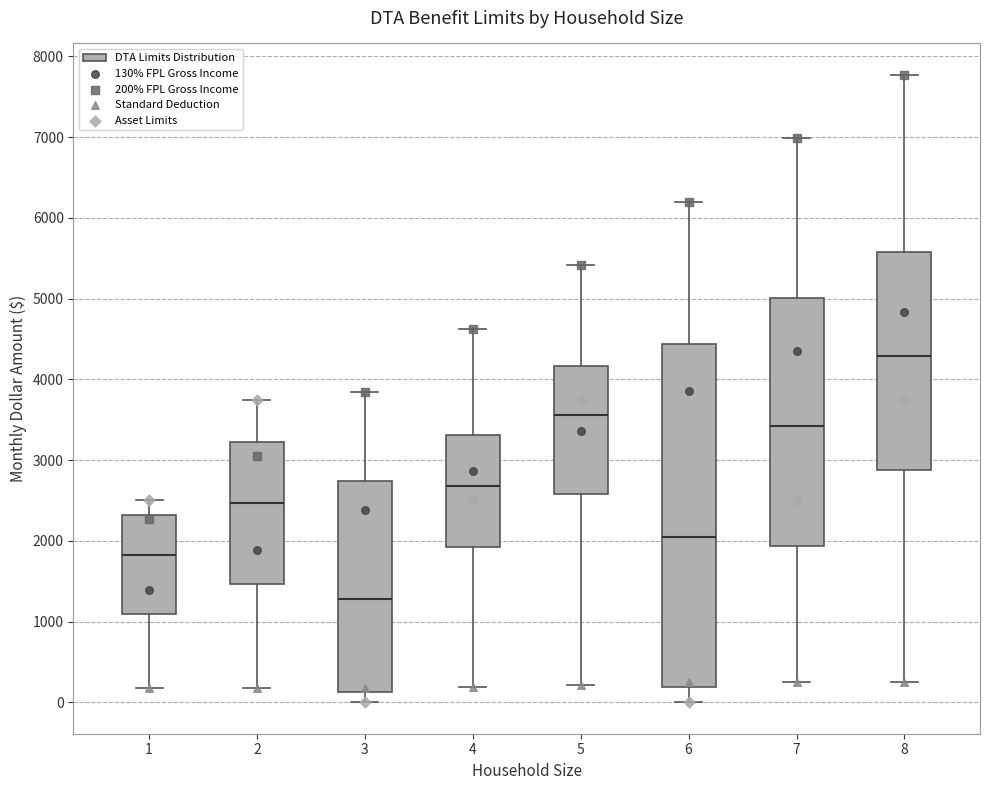

Reading left to right, transcribe this box plot: for each box, give where its median line is, the range the box spans, and where its two whiskers end, as read against the y-axis. The values are not printed on the chart, so give them approximately, as read against the axis.

1: median 1800, box 1100 to 2300, whiskers 200 to 2500
2: median 2500, box 1500 to 3200, whiskers 200 to 3800
3: median 1300, box 100 to 2700, whiskers 0 to 3800
4: median 2700, box 1900 to 3300, whiskers 200 to 4600
5: median 3600, box 2600 to 4200, whiskers 200 to 5400
6: median 2100, box 200 to 4400, whiskers 0 to 6200
7: median 3400, box 1900 to 5000, whiskers 200 to 7000
8: median 4300, box 2900 to 5600, whiskers 200 to 7800